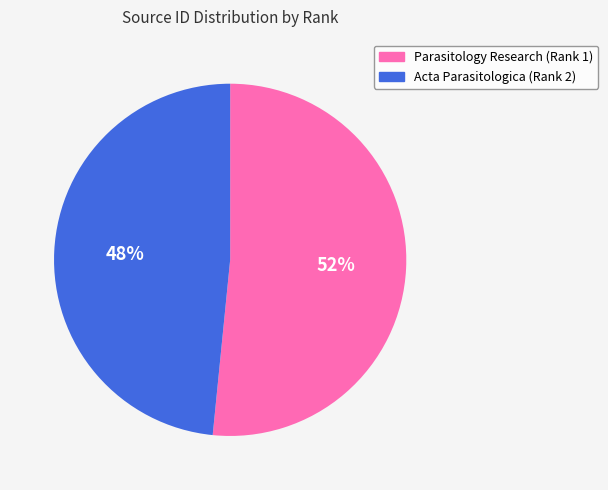

Which has a higher value, Parasitology Research (Rank 1) or Acta Parasitologica (Rank 2)?

Parasitology Research (Rank 1)